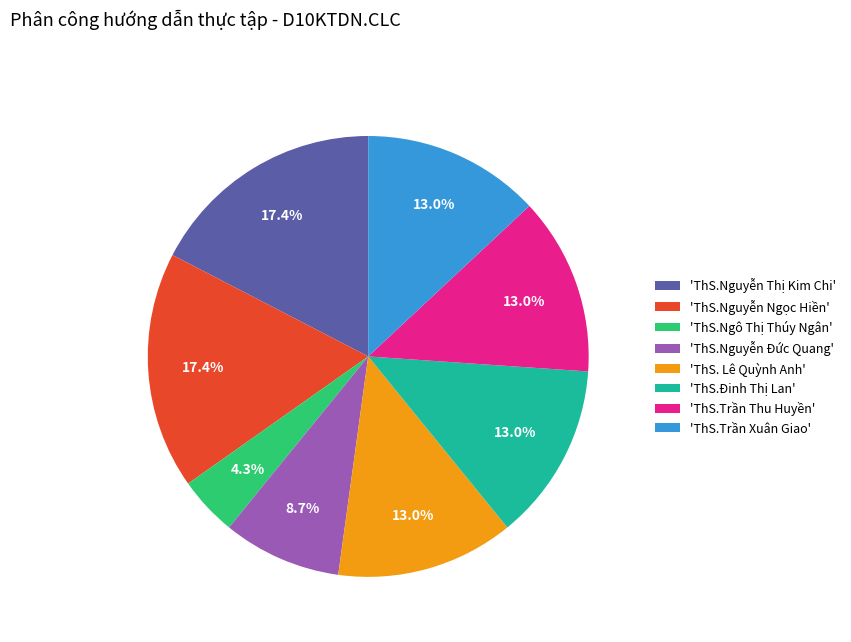

How many slices are in this pie chart?

8